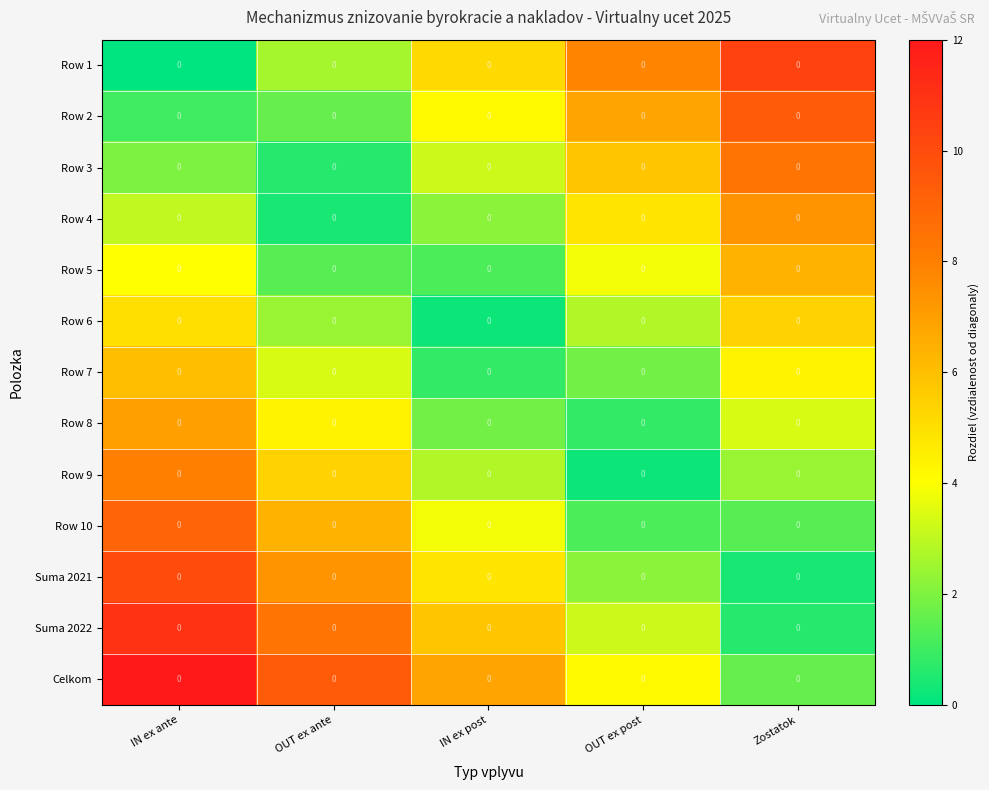

What is the maximum value shown in the chart?

12.0